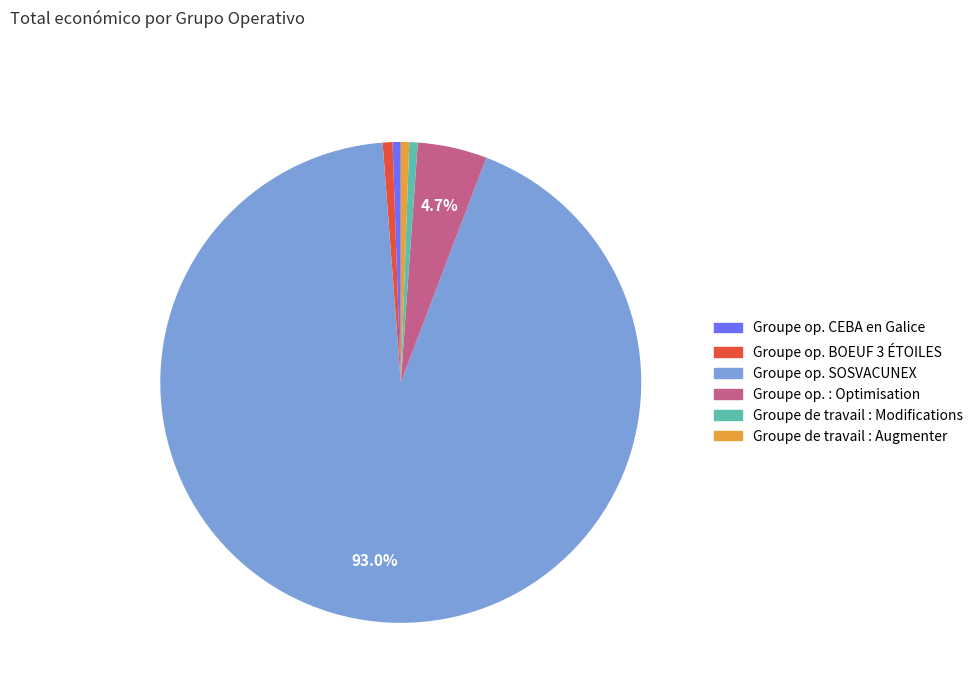

Does any single category account for the majority?

Yes